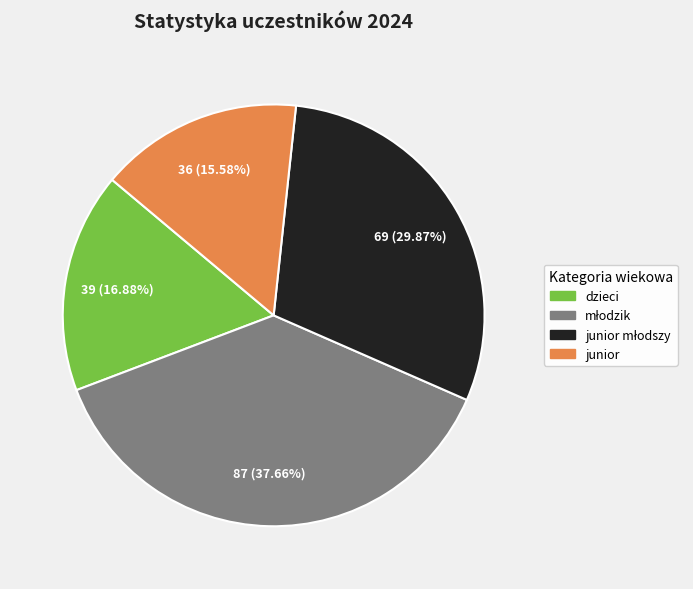

Is there any slice that represents more than half of the pie?

No